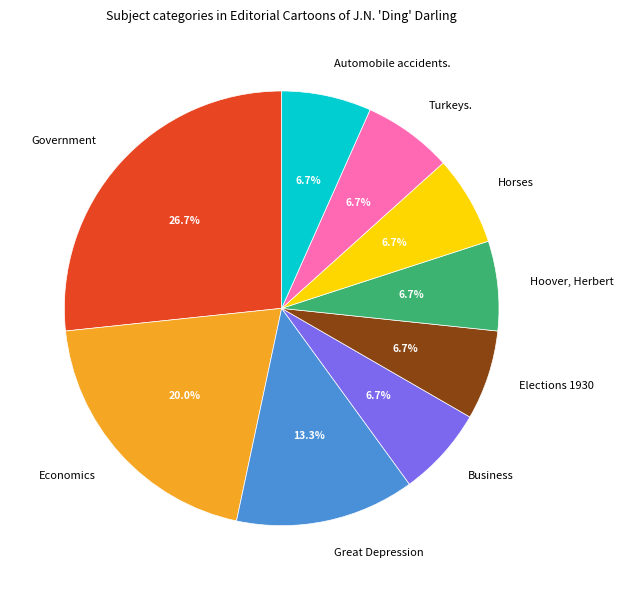

To the nearest percent, what is the combined percentage of Turkeys. and Business?

13%